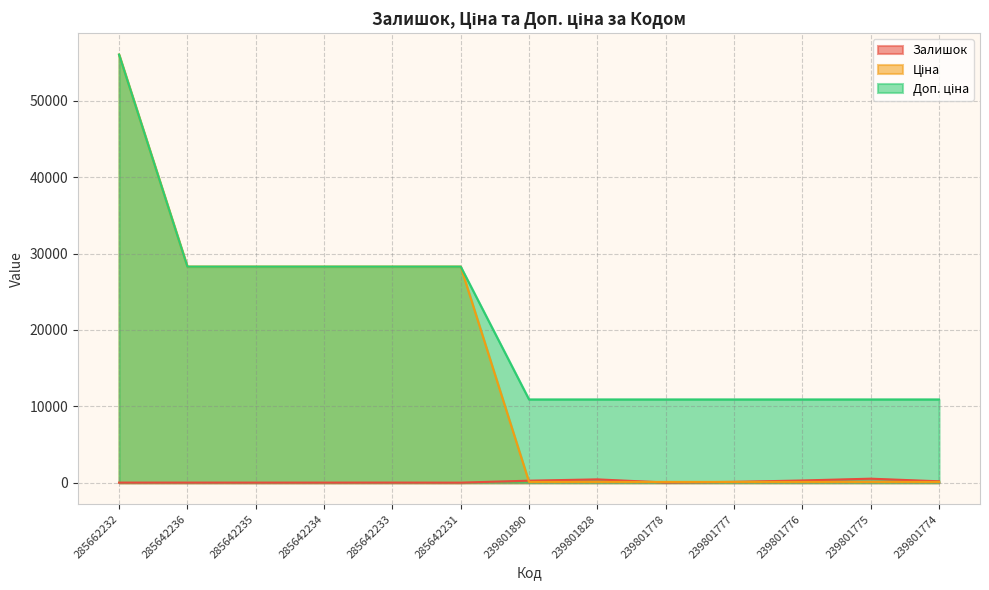

What is the sum of all Ціна values?

198286.9